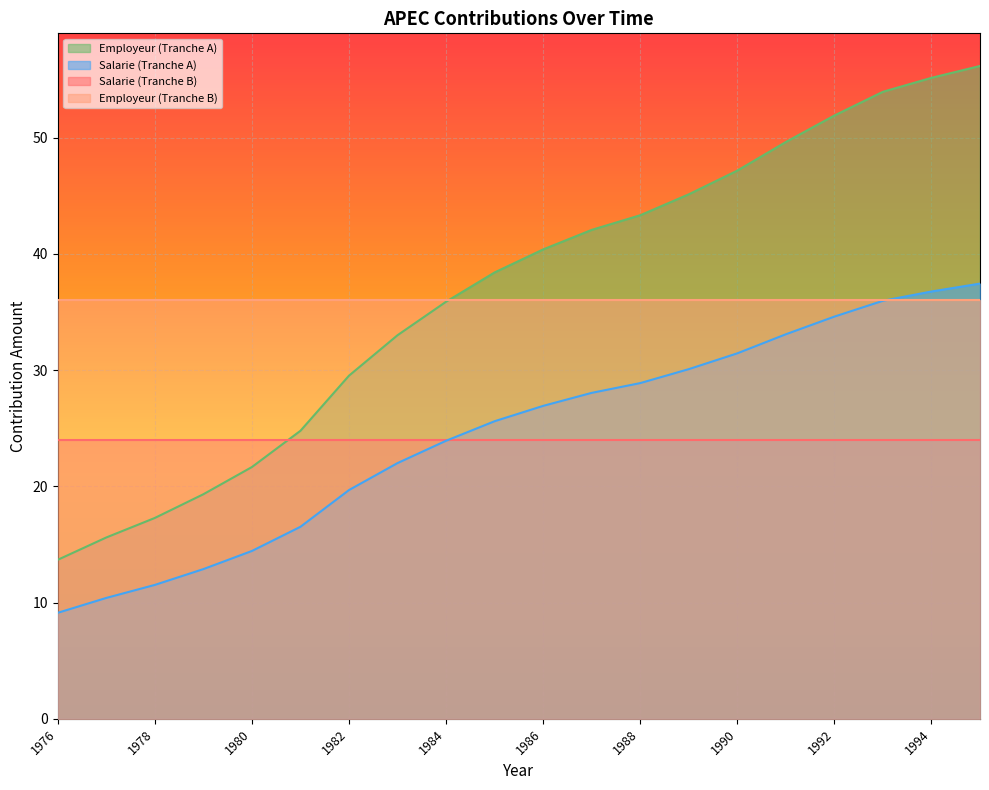

True or false: Employeur (Tranche A) and Salarie (Tranche A) intersect in this chart.

False